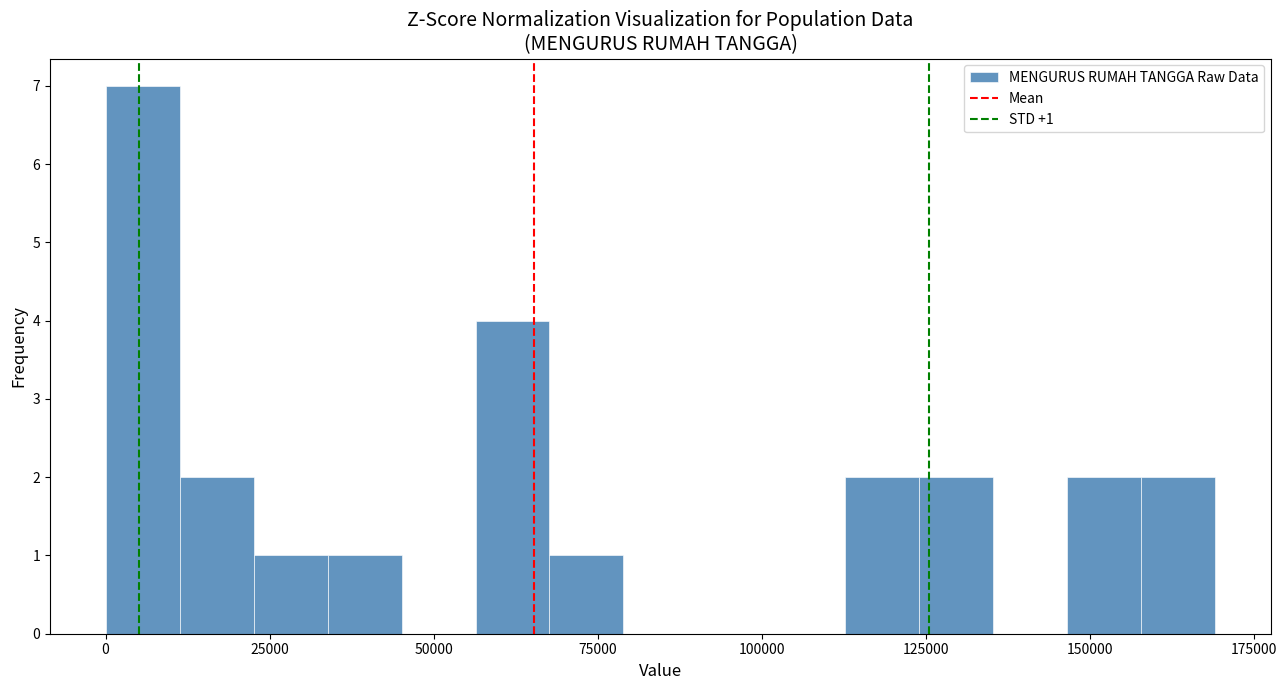

Around what value on the x-axis is the tallest bar? Give the approximate position of its centre, as read against the axis.

5000